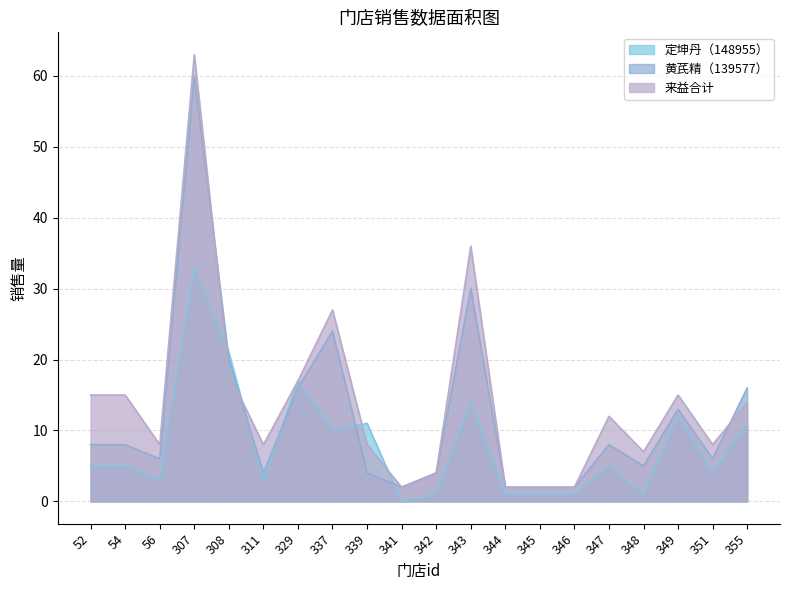

True or false: 黄芪精（139577） and 来益合计 intersect in this chart.

True